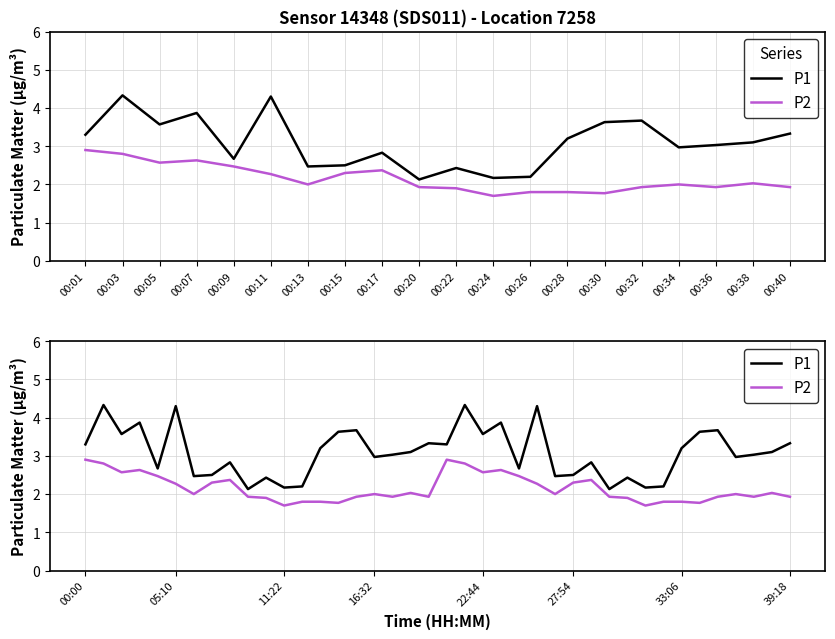

What is the sum of the P1 values at 05:10 and 39:18?

7.6